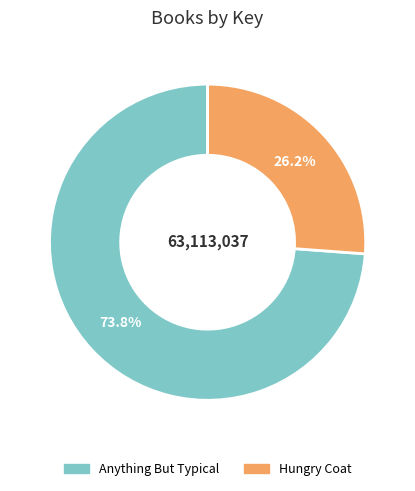

Count the number of slices in the pie.

2